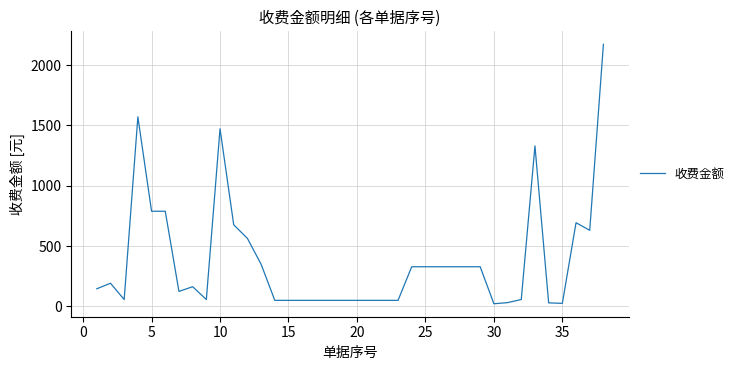

How many lines are shown in the chart?

1